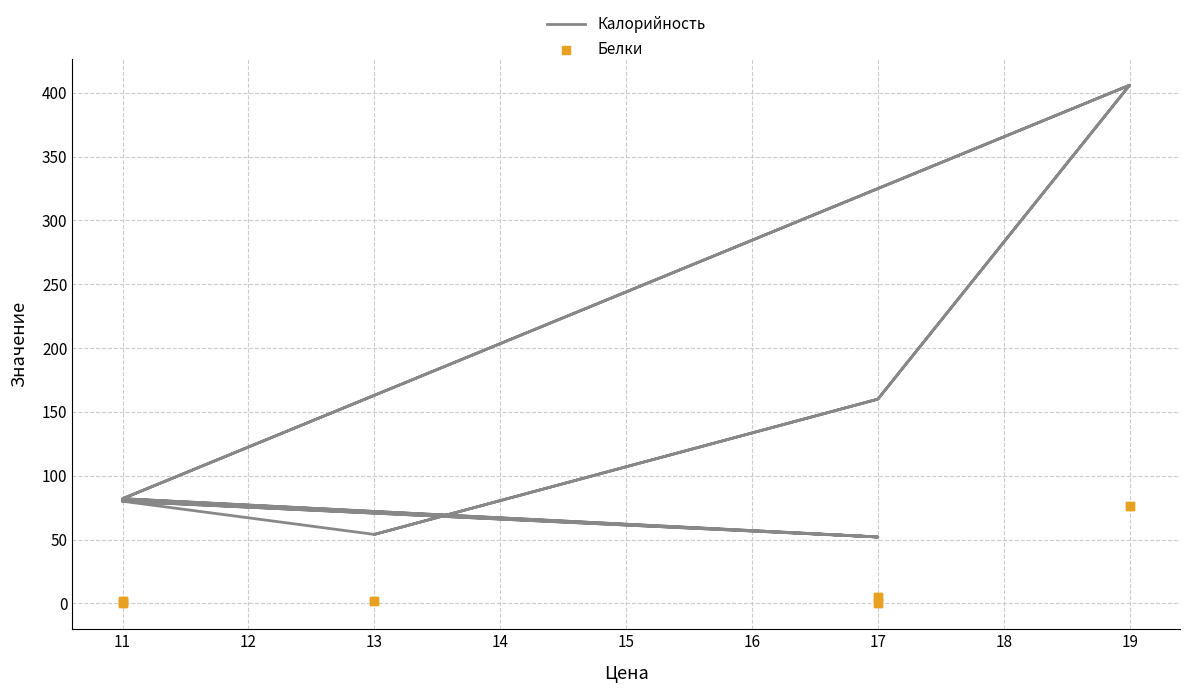

Which series has the largest Y range (max minus min)?

Калорийность